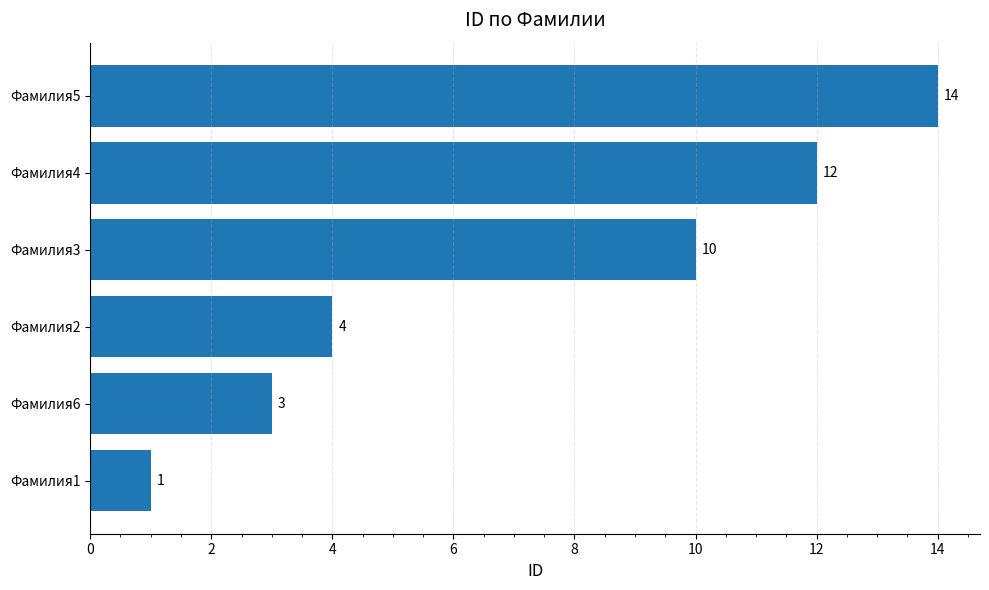

What is the change in value from Фамилия2 to Фамилия5?

+10